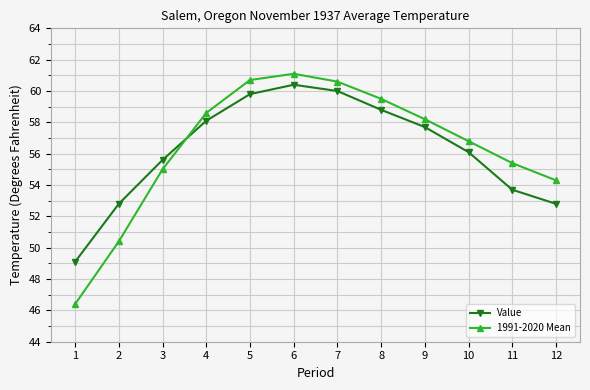

Which series has the largest total across all categories?

1991-2020 Mean